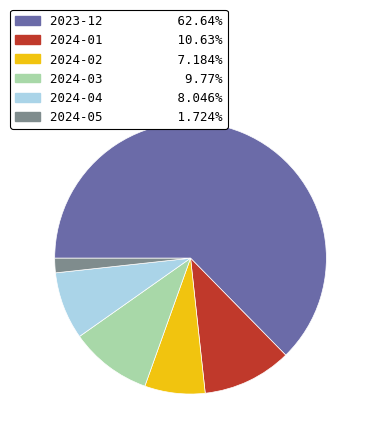

What is the smallest slice in the pie chart?

2024-05